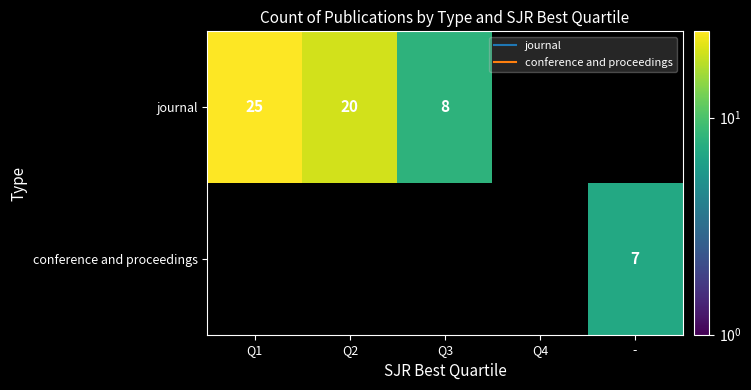

Rank the series by their average value, from highest to lowest.

journal, conference and proceedings